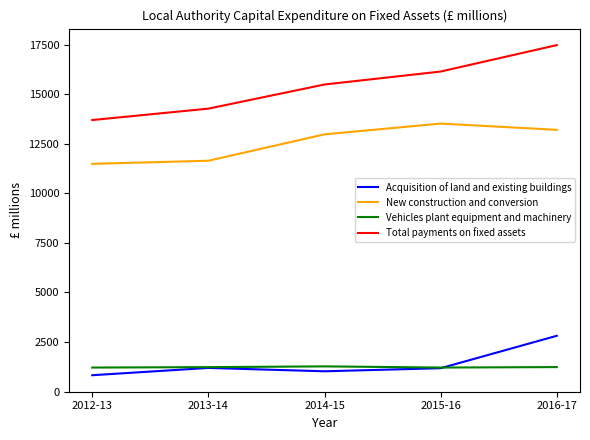

Which series has the largest total across all categories?

Total payments on fixed assets